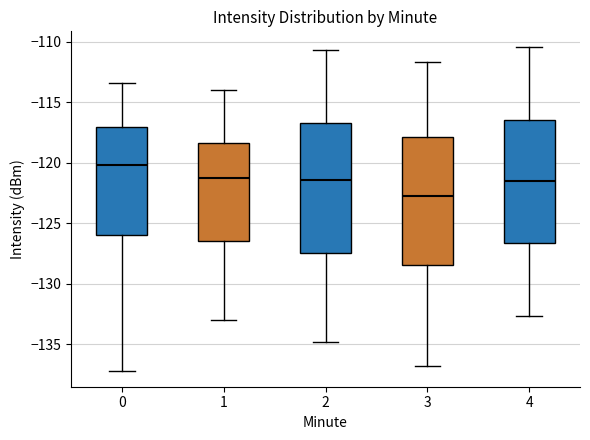

Reading left to right, read every box against the y-axis: the position of its median line, the range the box covers, and the ends of its whiskers. The values are not printed on the chart, so give them approximately, as read against the axis.

0: median -120.0, box -126.0 to -117.0, whiskers -137.0 to -113.5
1: median -121.0, box -126.5 to -118.5, whiskers -133.0 to -114.0
2: median -121.5, box -127.5 to -116.5, whiskers -135.0 to -110.5
3: median -122.5, box -128.5 to -118.0, whiskers -137.0 to -111.5
4: median -121.5, box -126.5 to -116.5, whiskers -132.5 to -110.5